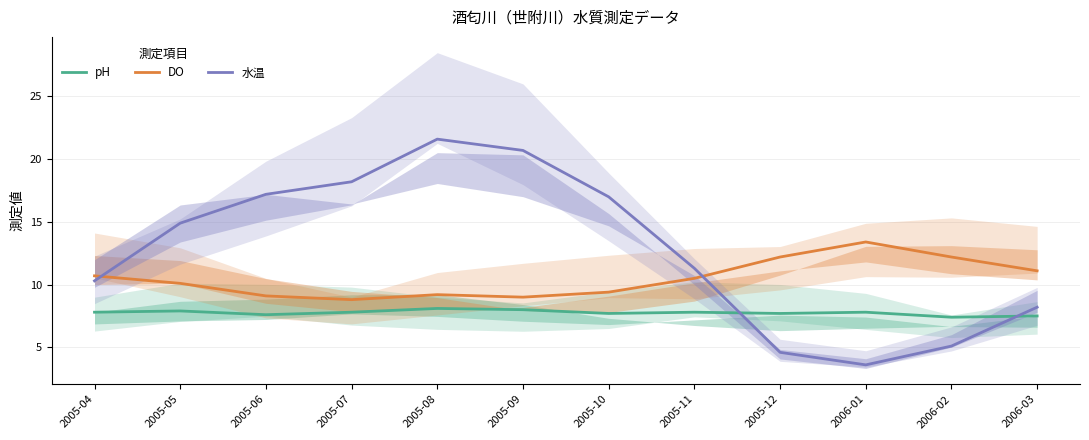

The value of 水温 at 2006-01 is 5.0. True or false?

False